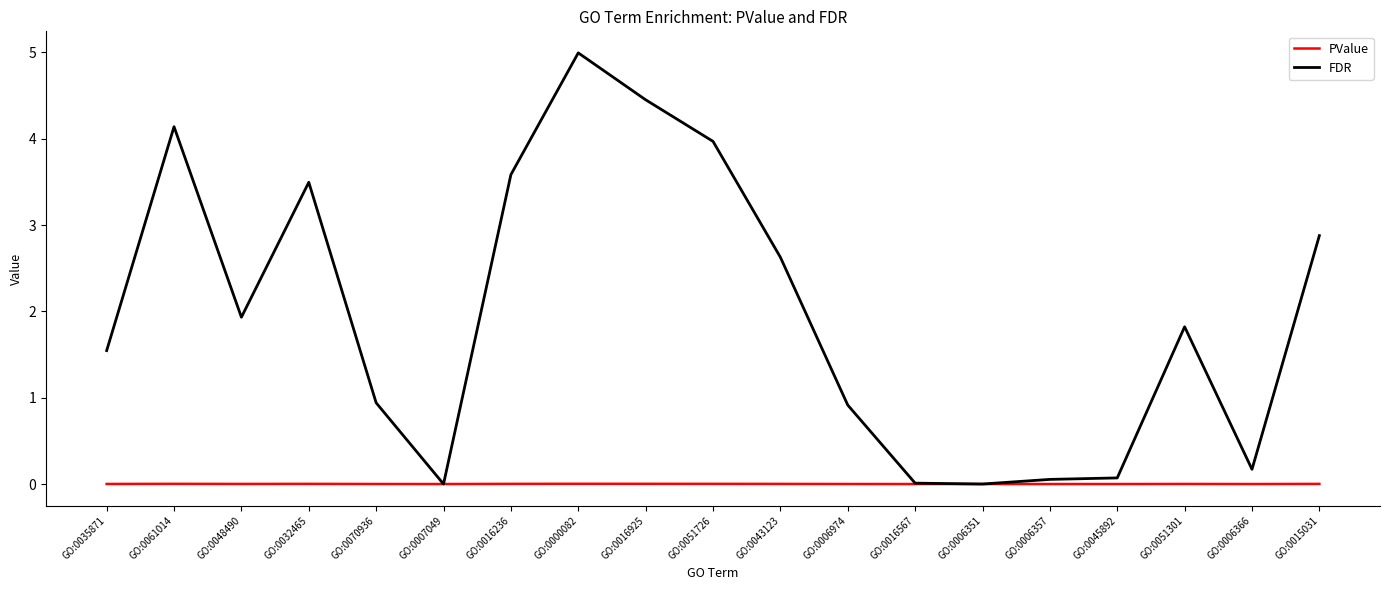

What position from the right is GO:0016925?

11